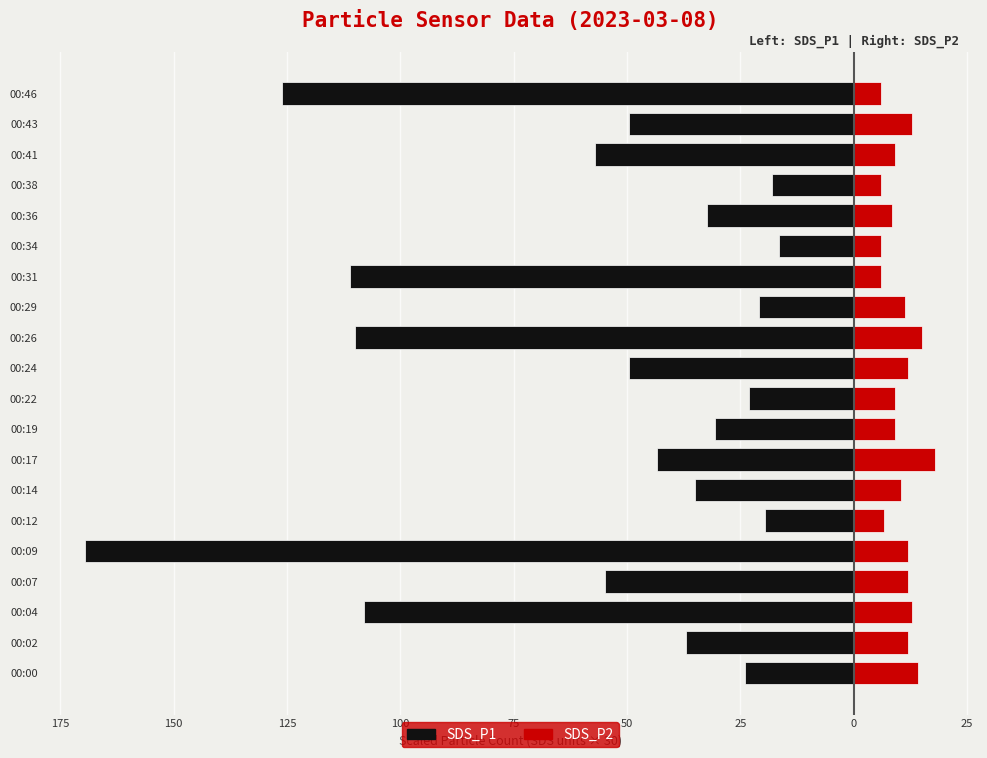

Rank the series by their average value, from highest to lowest.

SDS_P2, SDS_P1